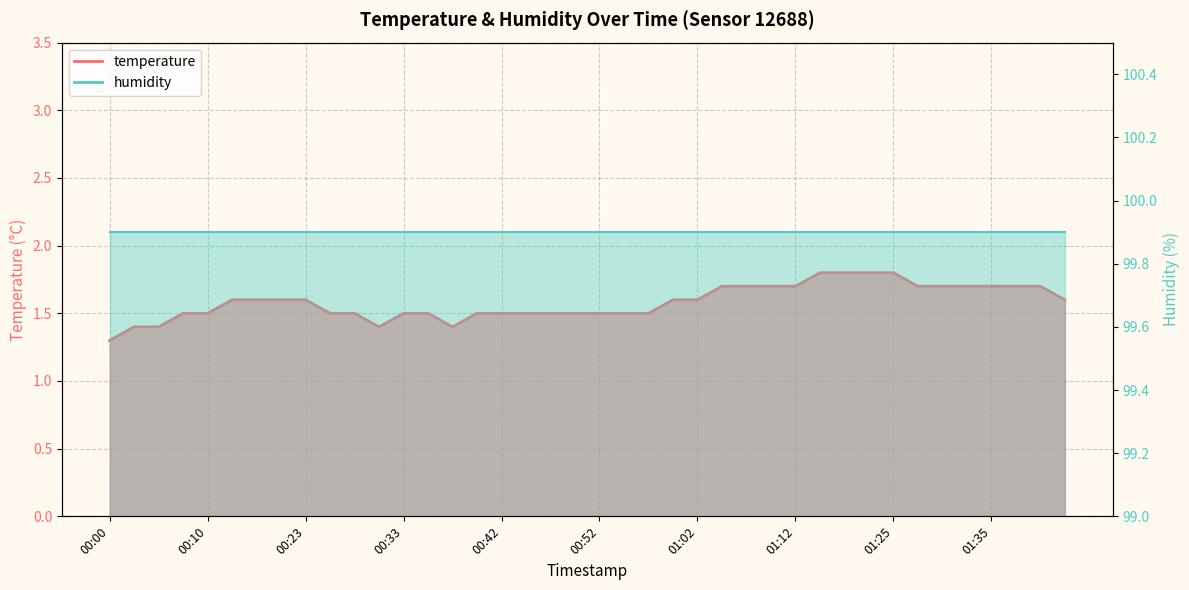

What is the smallest value displayed?

1.3